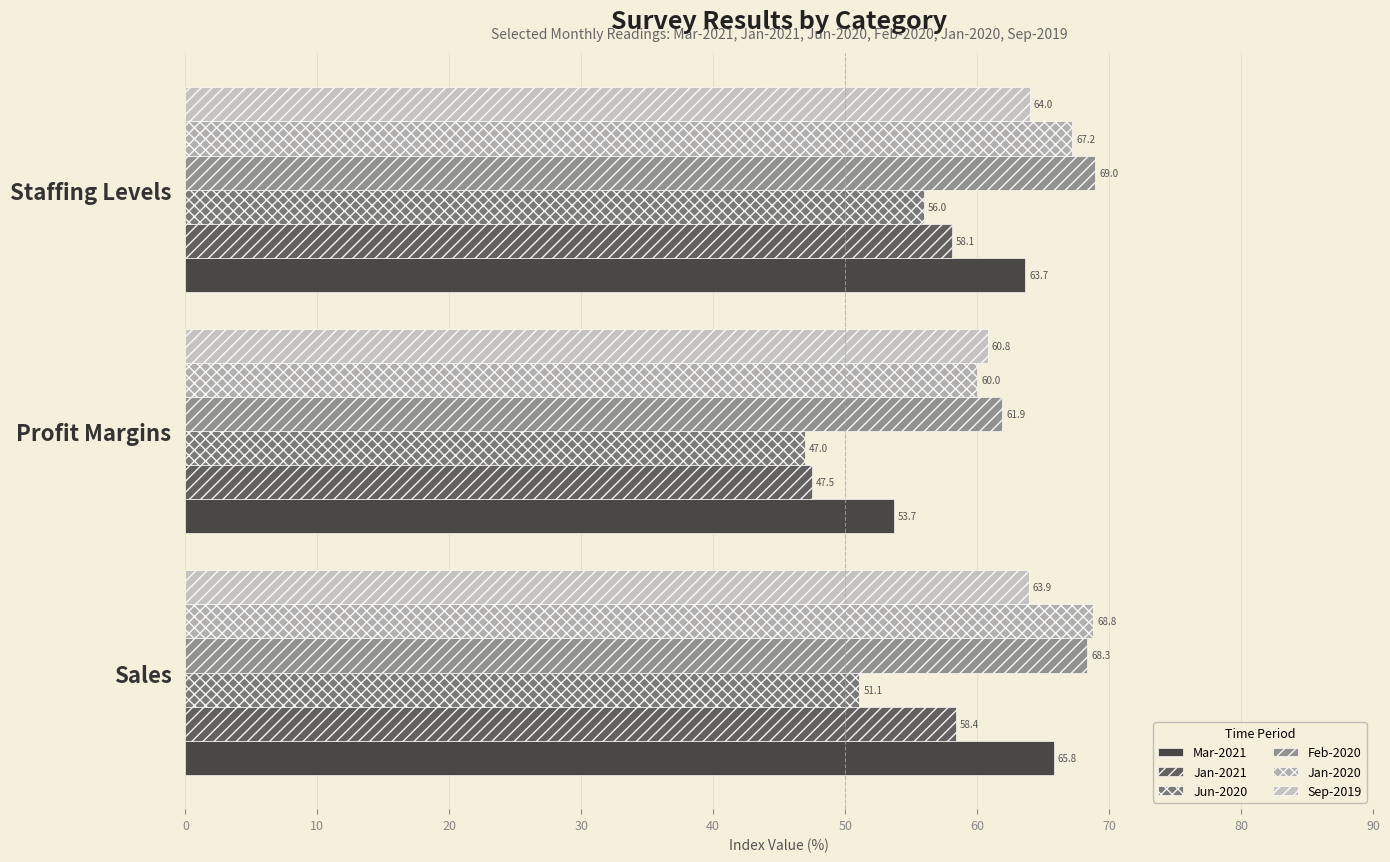

What is the value of the Mar-2021 bar at the 1st from the left?

65.8